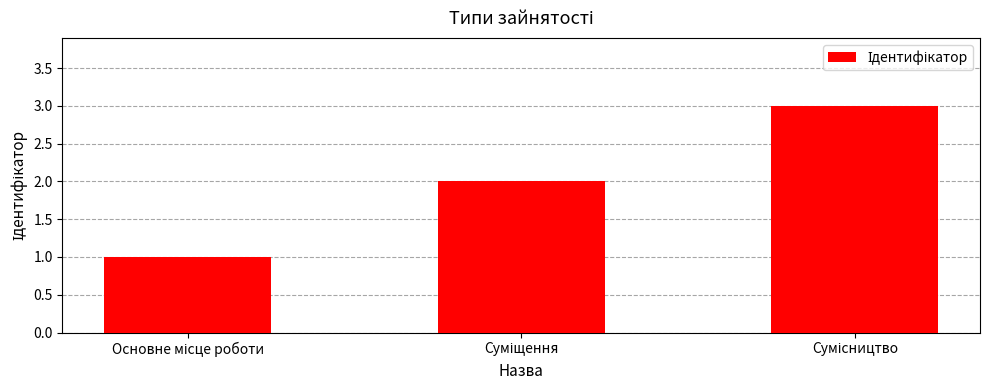

What is the greatest value displayed?

3